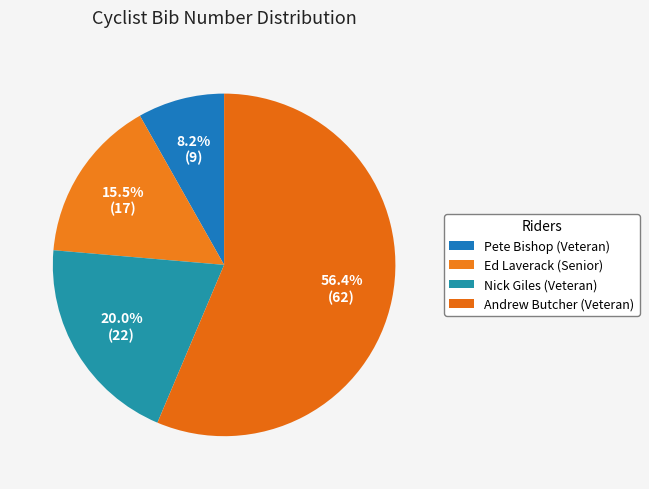

What is the change in value from Pete Bishop (Veteran) to Nick Giles (Veteran)?

+13